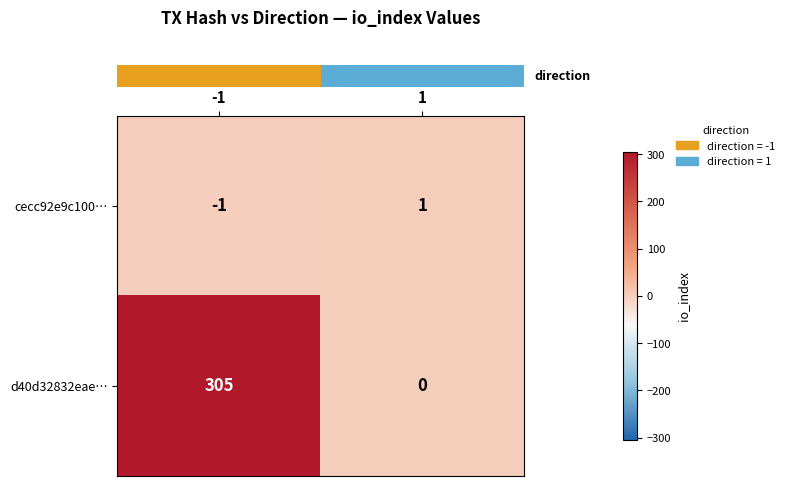

Is the value of cecc92e9c100… at 1 greater than the value of d40d32832eae… at 1?

Yes